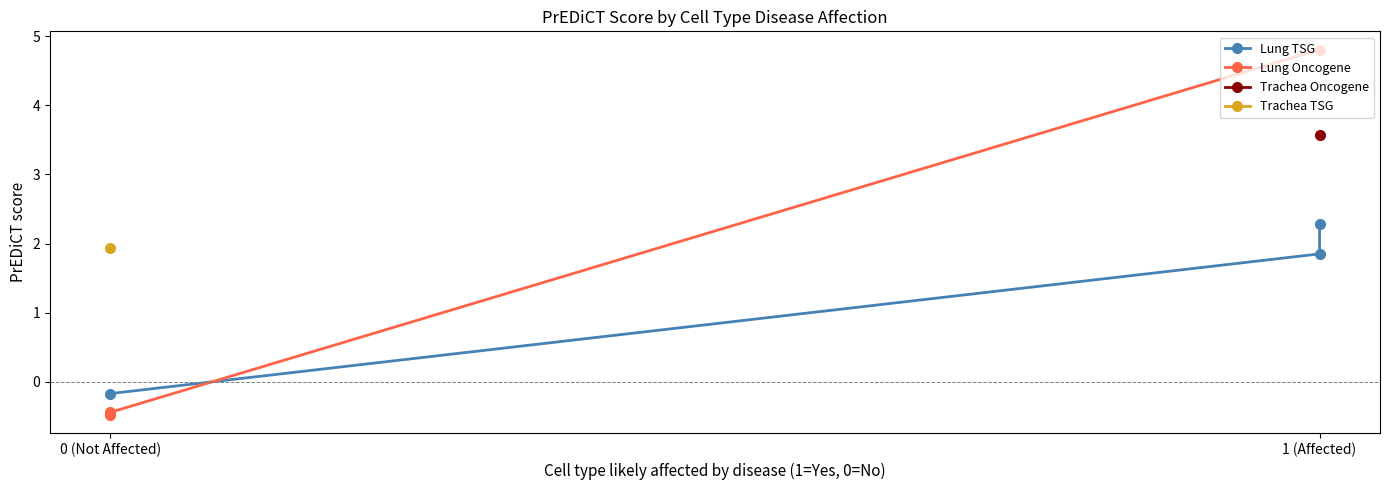

What is the minimum value for Lung Oncogene?

-0.5